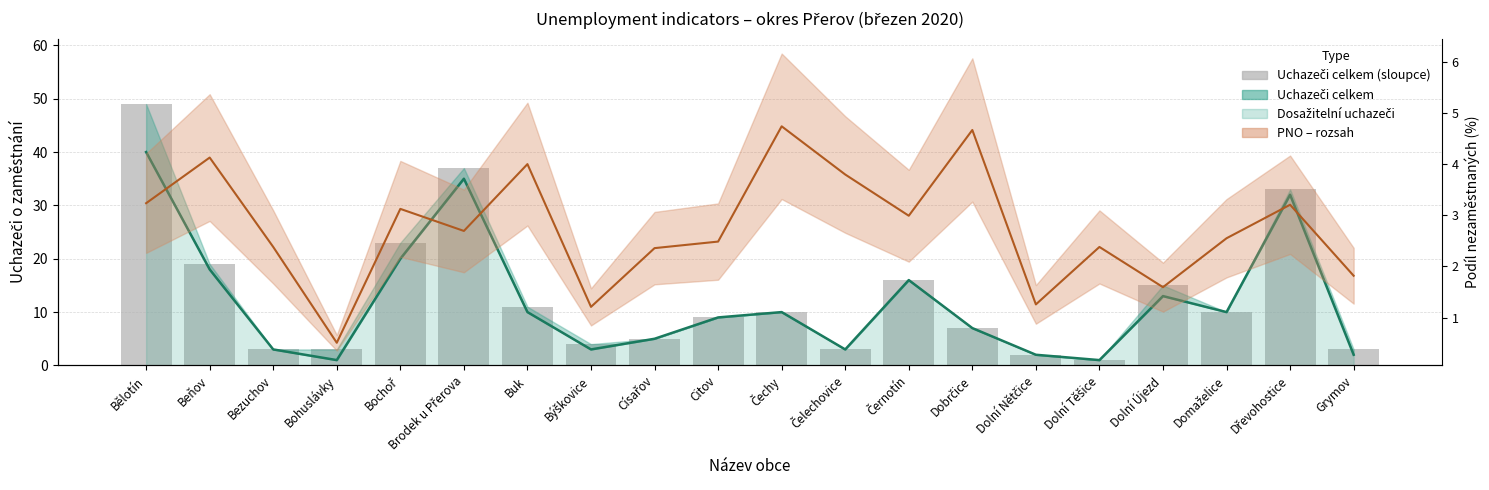

What is the change in value from Dolní Těšice to Grymov?

+2